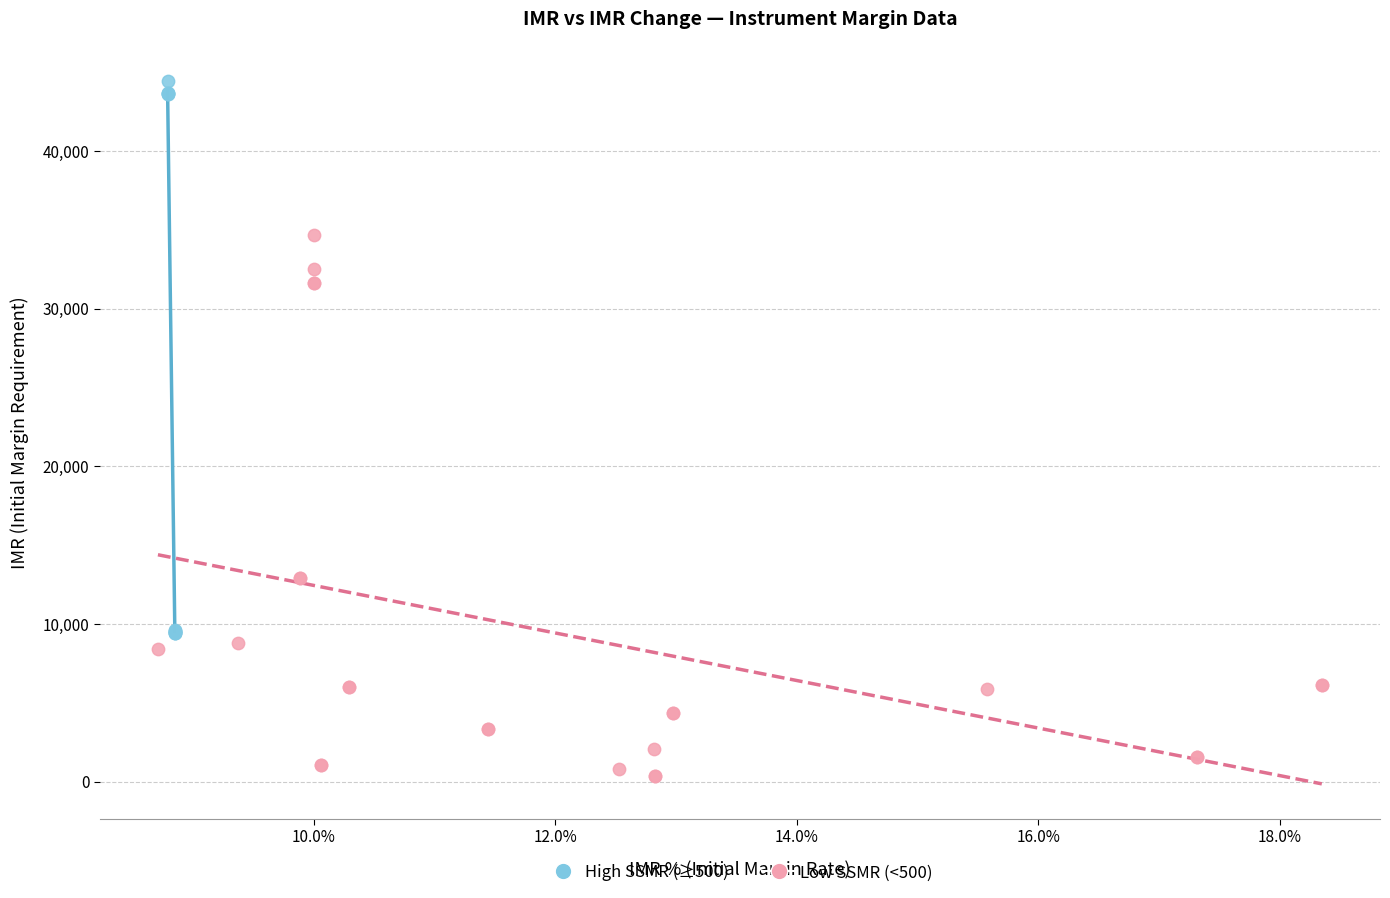

Which series contains the highest Y value?

High SSMR (≥500)